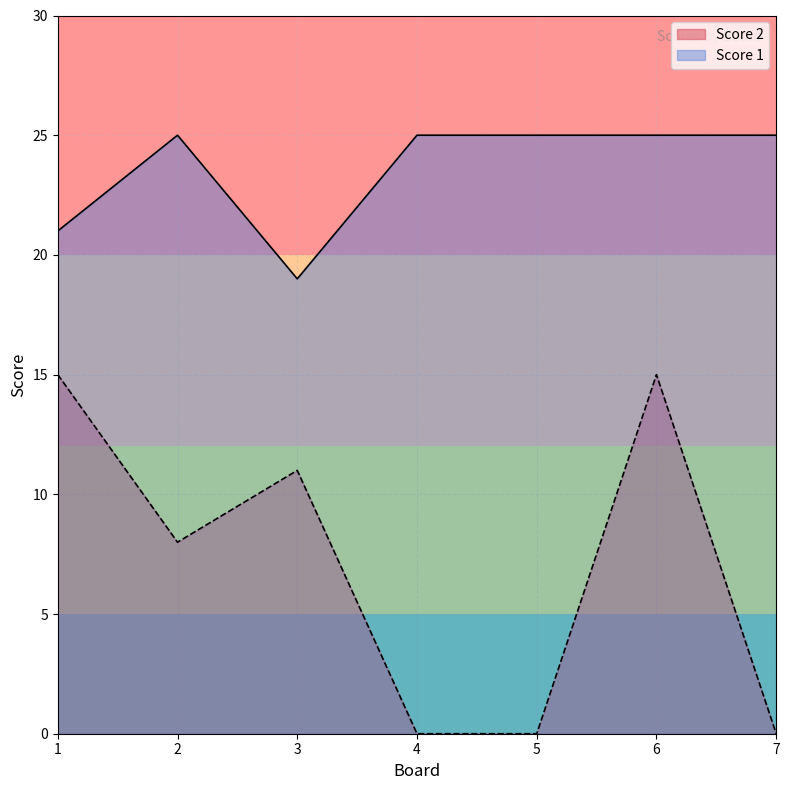

The value of Score 2 at 2 is 8. True or false?

True